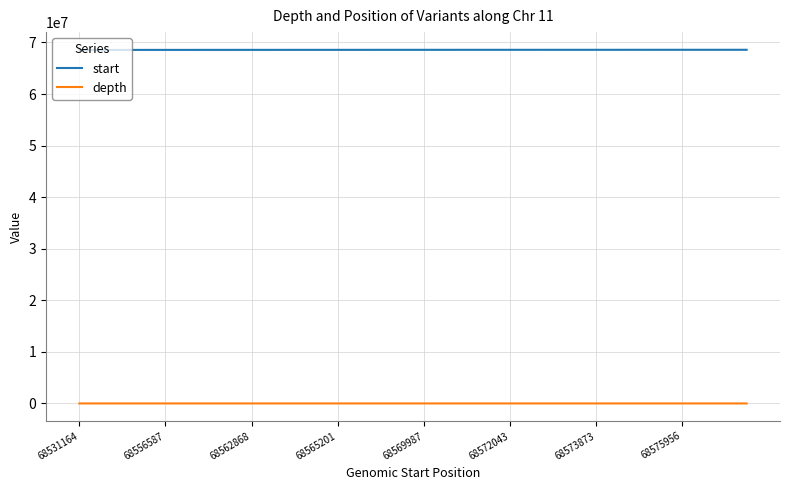

List the series in order of their peak value, highest first.

start, depth